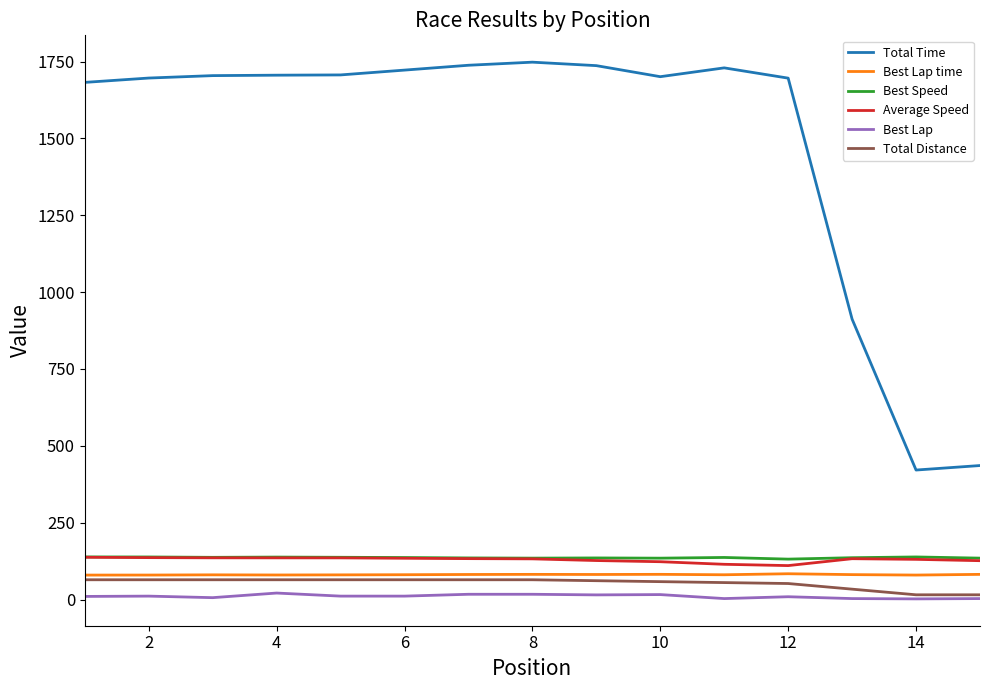

What are all the series names shown in the legend?

Total Time, Best Lap time, Best Speed, Average Speed, Best Lap, Total Distance